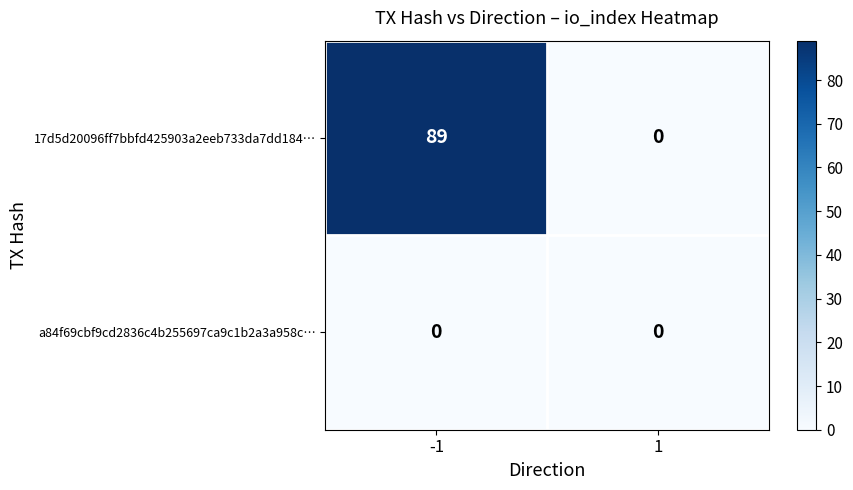

The value of 17d5d20096ff7bbfd425903a2eeb733da7dd184… at -1 is 89. True or false?

True